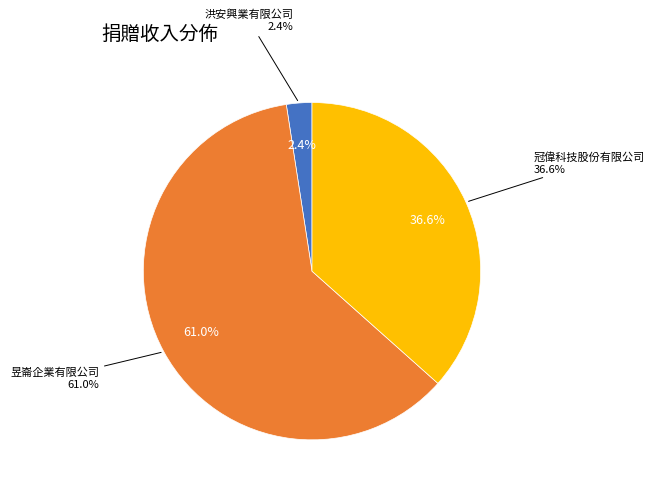

The 洪安興業有限公司 slice represents 10% of the pie. True or false?

False